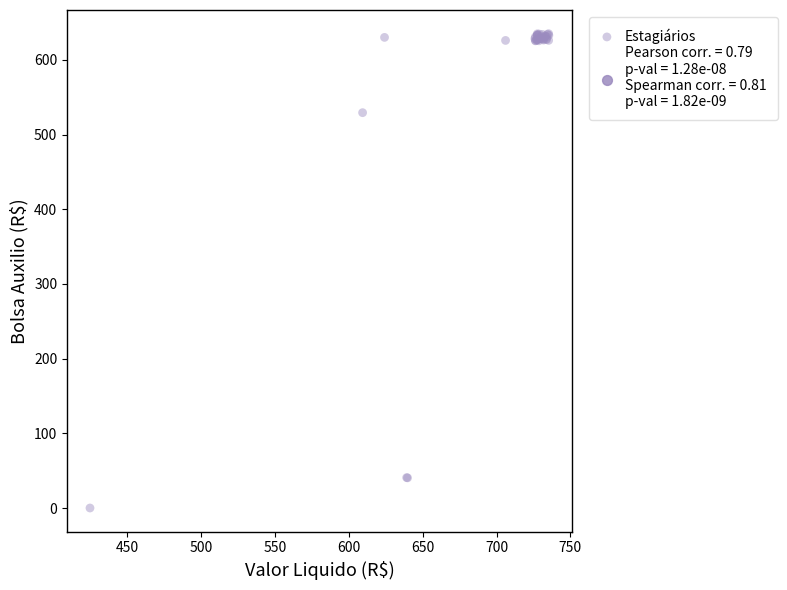

What Y value in the scatter plot is closest to 317?

529.2